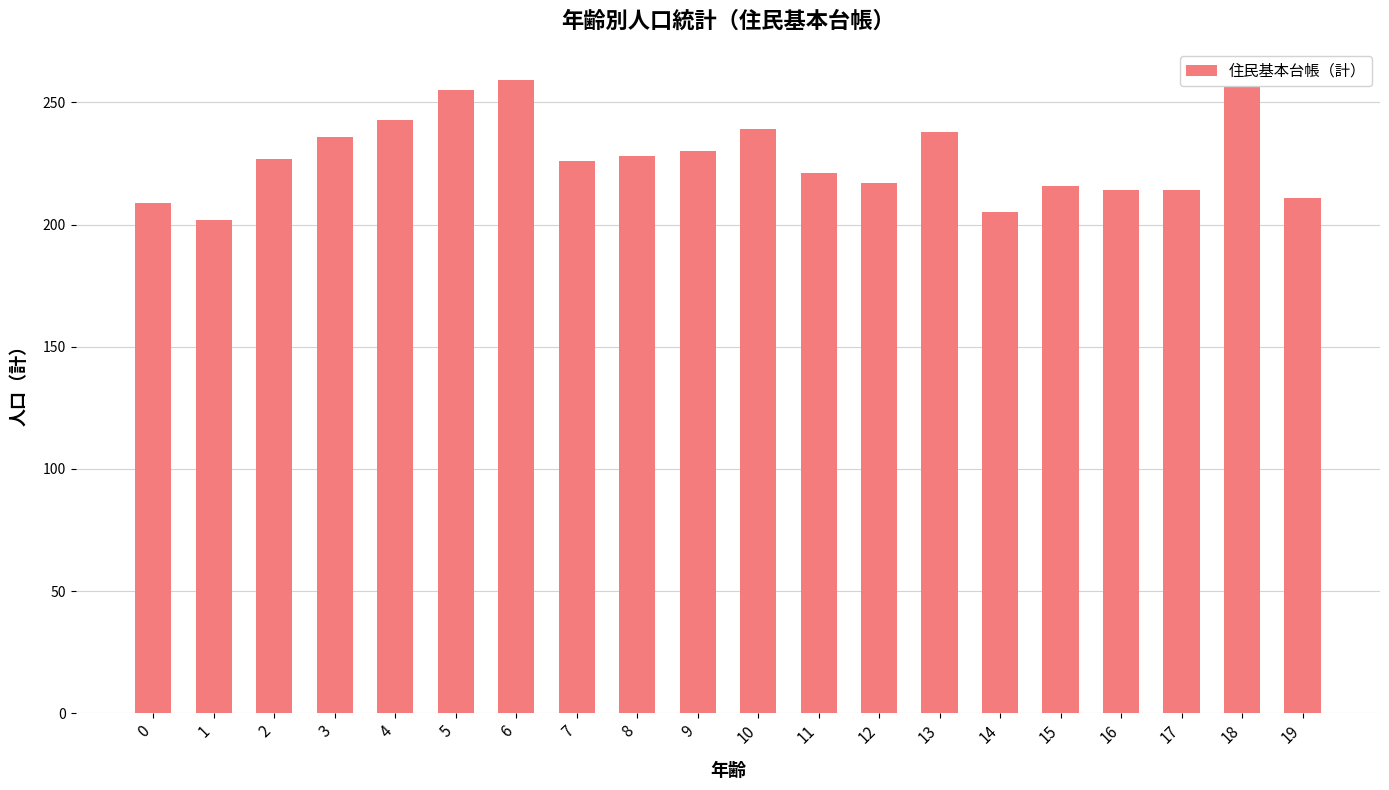

What is the maximum value shown in the chart?

259